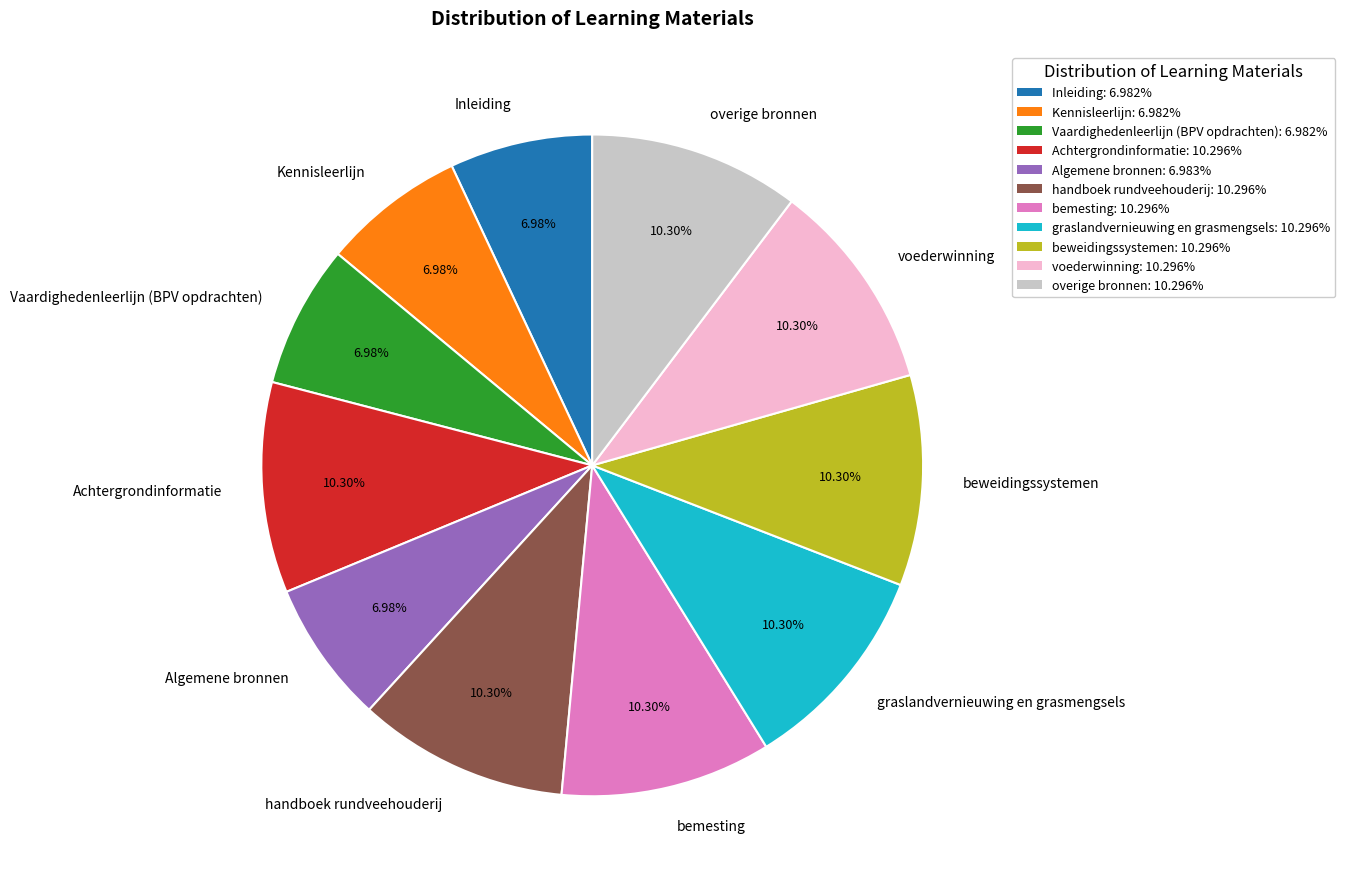

Does Achtergrondinformatie account for over 50% of the chart?

No